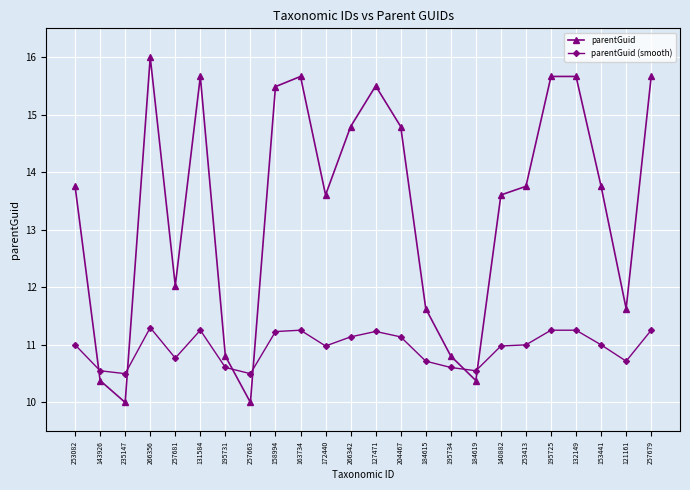

The parentGuid series shows 10.8 at 195731. True or false?

True